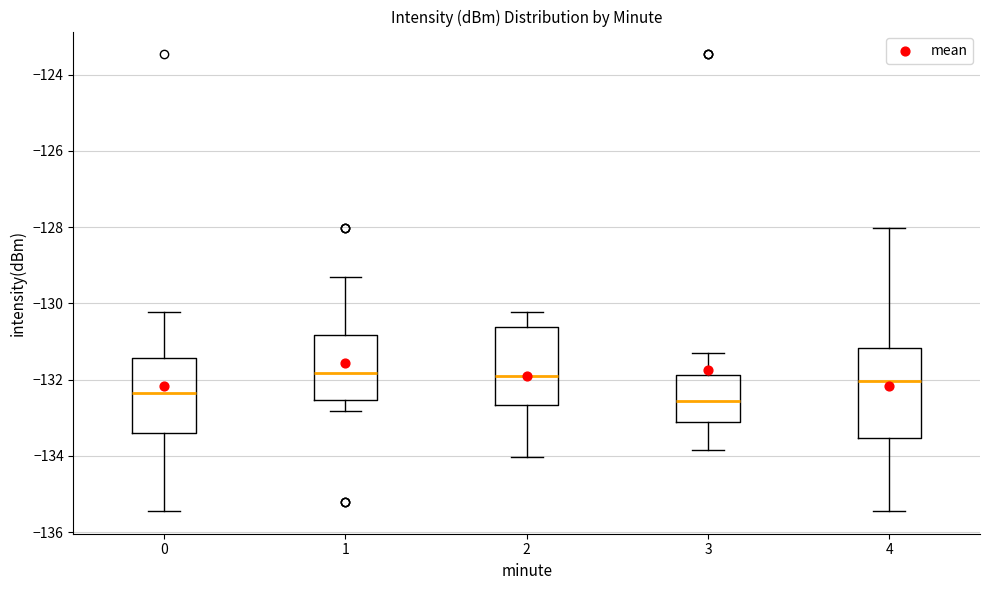

Reading left to right, read every box against the y-axis: the position of its median line, the range the box covers, and the ends of its whiskers. The values are not printed on the chart, so give them approximately, as read against the axis.

0: median -132.4, box -133.4 to -131.4, whiskers -135.4 to -130.2
1: median -131.8, box -132.6 to -130.8, whiskers -132.8 to -129.2
2: median -132.0, box -132.6 to -130.6, whiskers -134.0 to -130.2
3: median -132.6, box -133.2 to -131.8, whiskers -133.8 to -131.2
4: median -132.0, box -133.6 to -131.2, whiskers -135.4 to -128.0